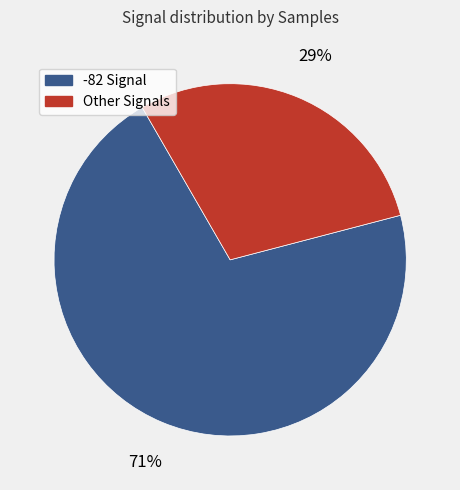

To the nearest percent, what is the average slice percentage?

50%